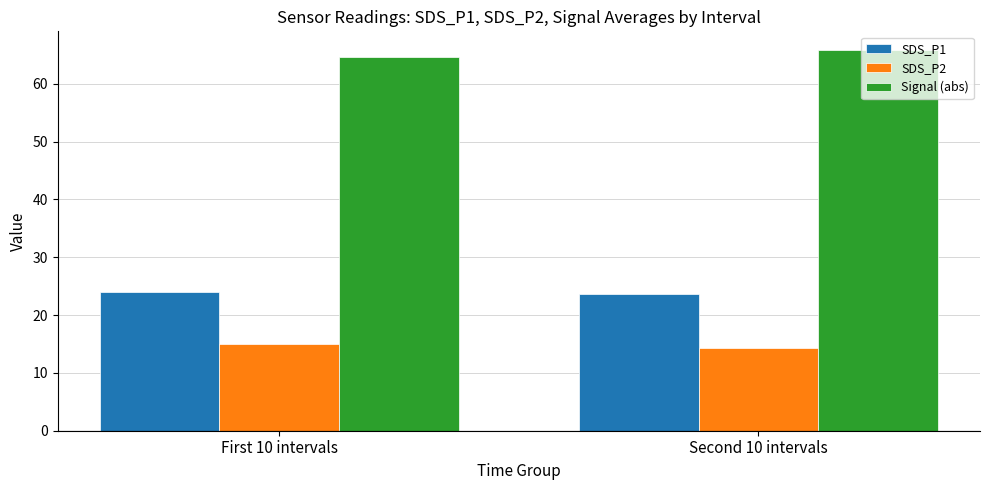

What is the difference between the highest and lowest values at First 10 intervals?

49.7